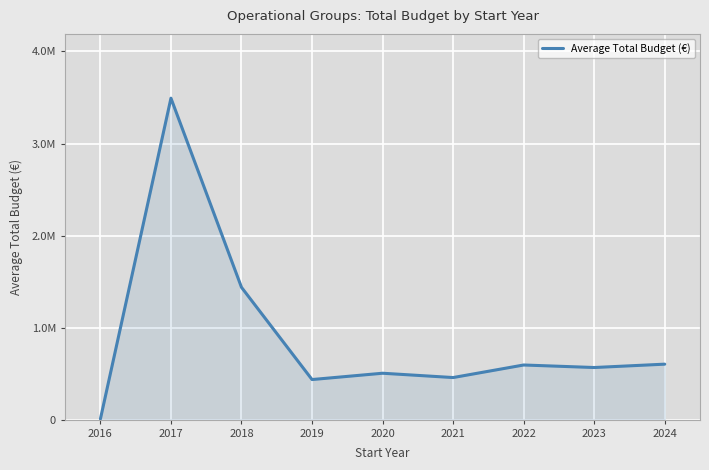

What is the sum of all values?

8097916.3